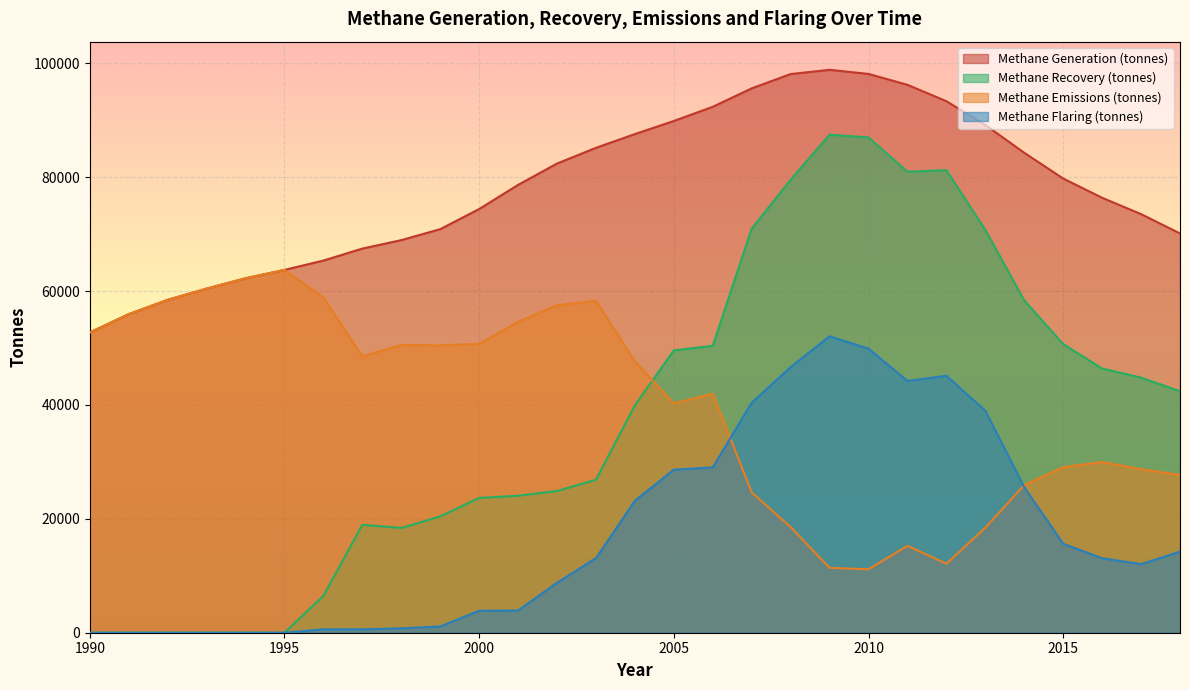

What is the difference between the Methane Generation (tonnes) values at 1998 and 2001?

9699.8